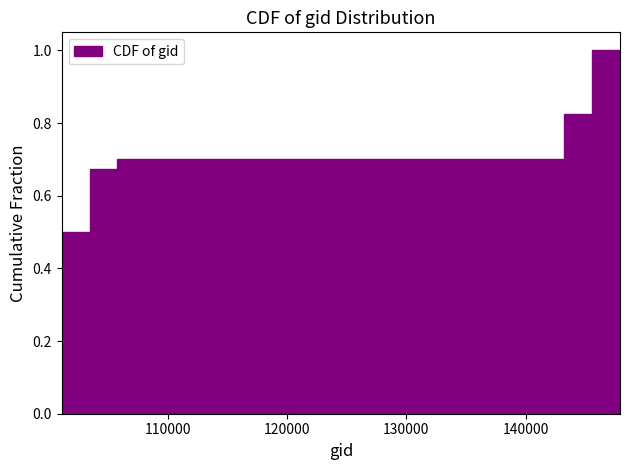

Read against the x-axis, roughly where is the centre of the tallest bar?

147000